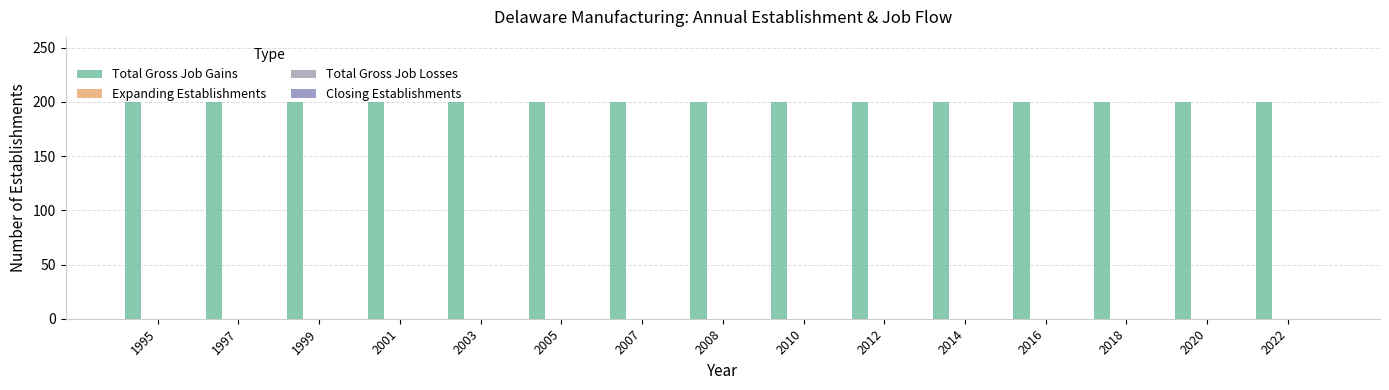

Rank the series at 2012 from highest to lowest value.

Total Gross Job Gains, Expanding Establishments, Total Gross Job Losses, Closing Establishments